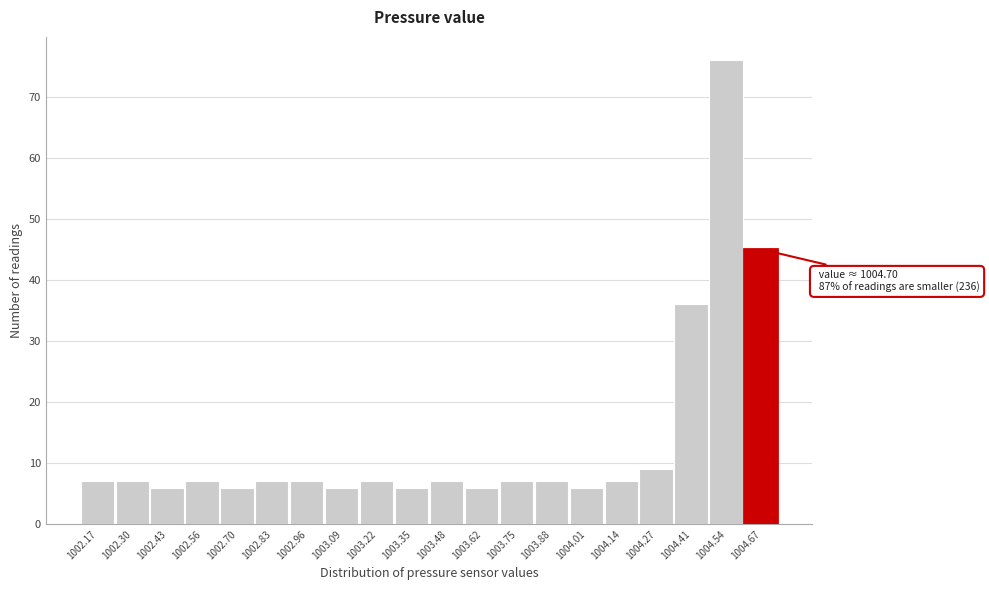

Reading left to right, list all the values displayed in this chart.

1002.17=7	1002.30=7	1002.43=6	1002.56=7	1002.70=6	1002.83=7	1002.96=7	1003.09=6	1003.22=7	1003.35=6	1003.48=7	1003.62=6	1003.75=7	1003.88=7	1004.01=6	1004.14=7	1004.27=9	1004.41=36	1004.54=76	1004.67=45